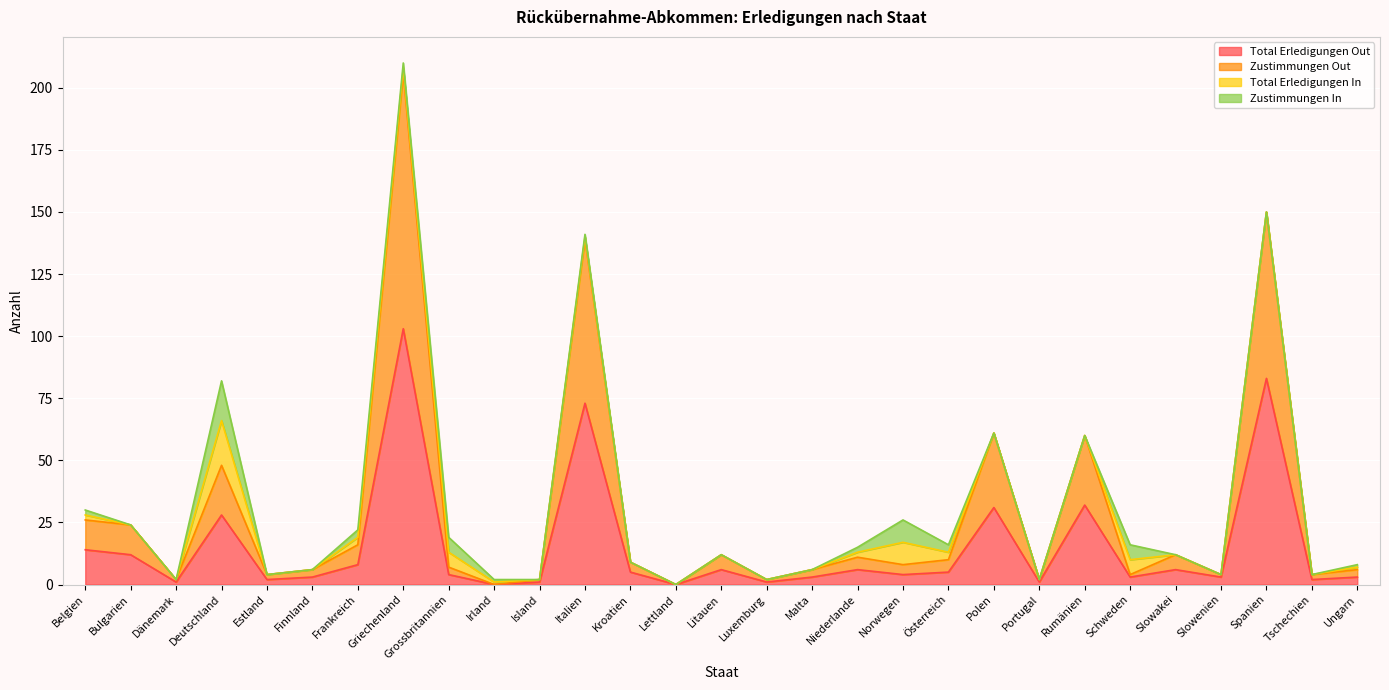

What is the maximum value for Total Erledigungen Out?

103